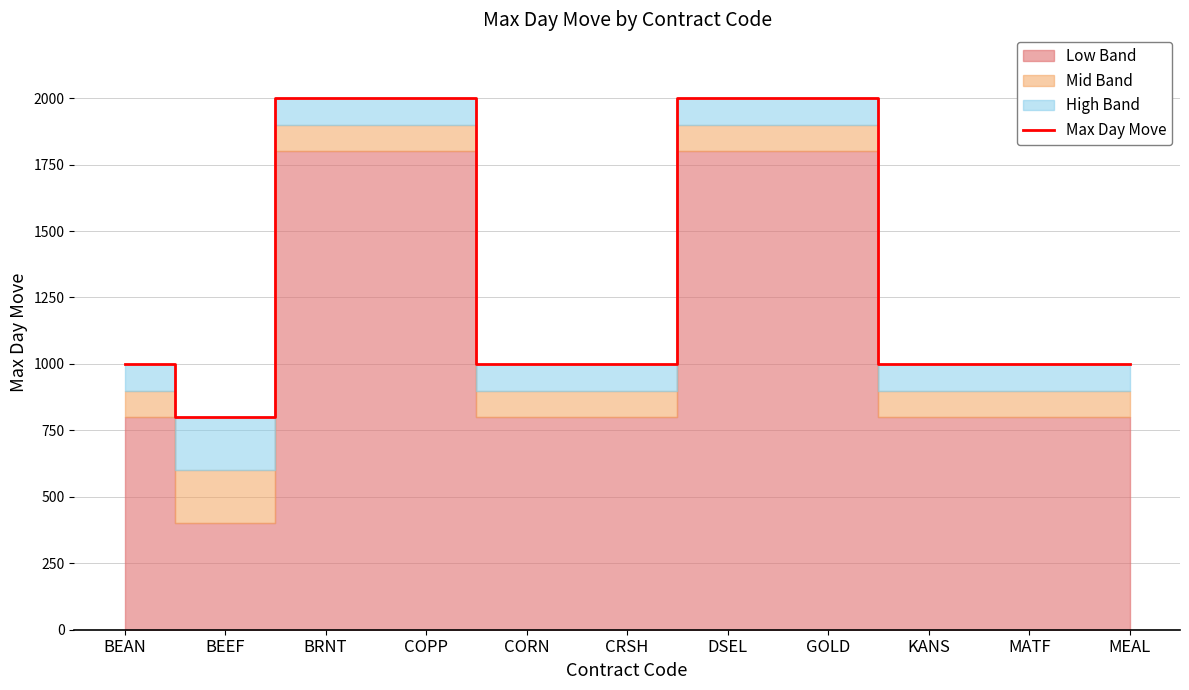

At which label does the data first exceed 1000?

BRNT